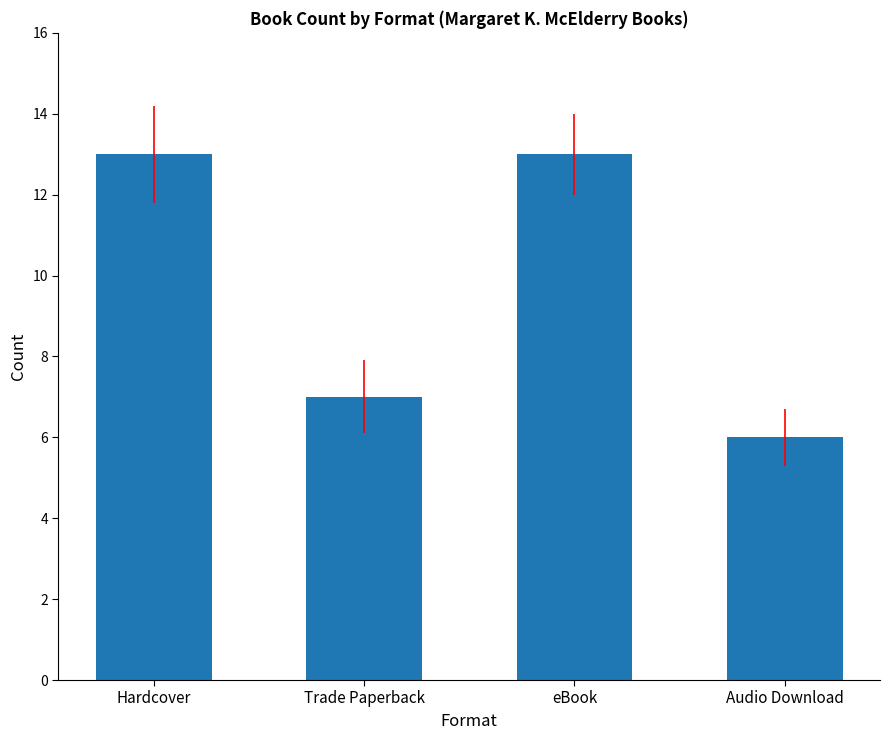

Reading left to right, transcribe all the data shown in this chart.

13	7	13	6